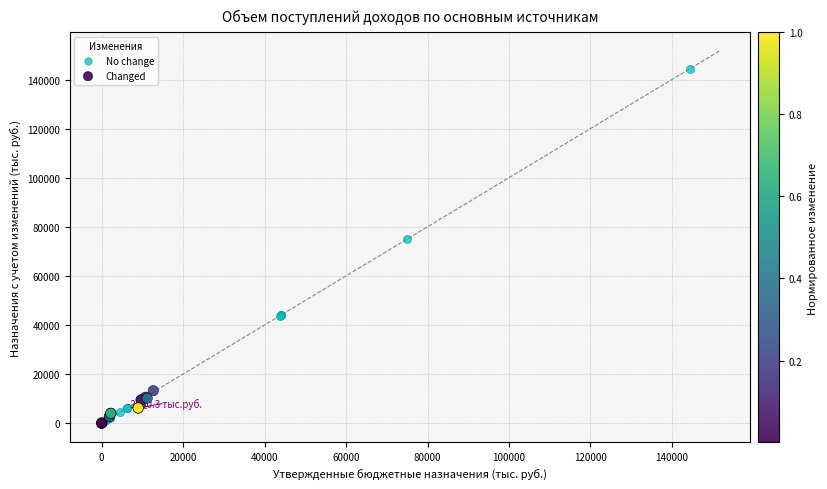

Which series has the largest Y range (max minus min)?

No change